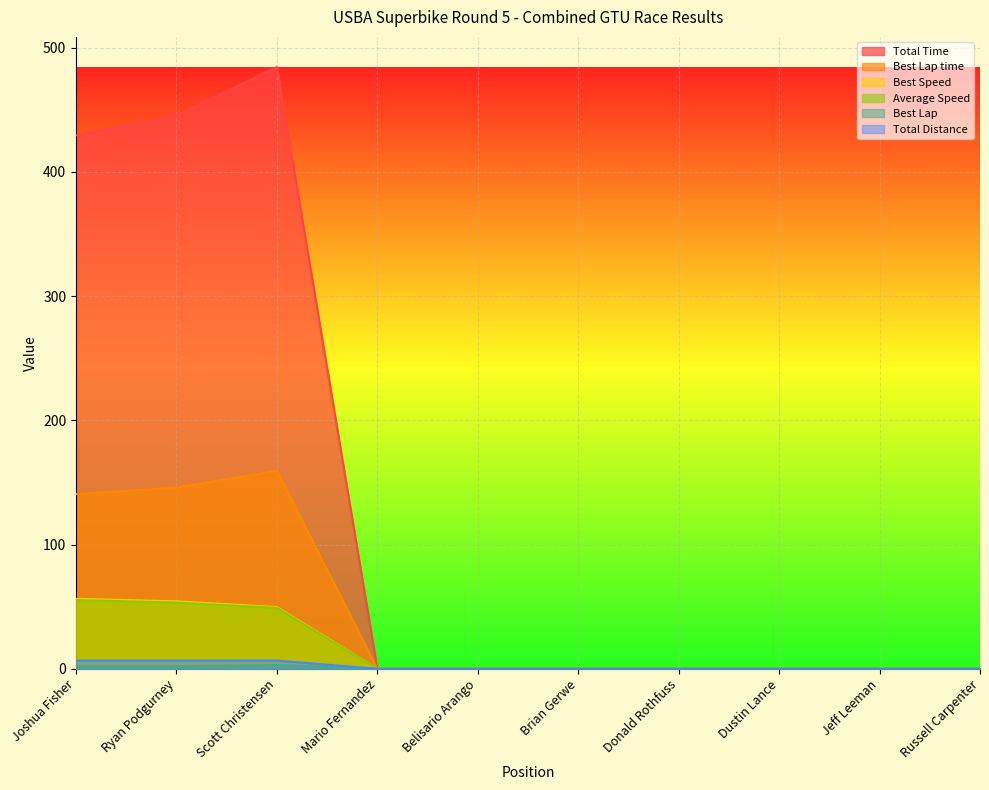

Is it true that Total Distance equals 0.0 at Dustin Lance?

True